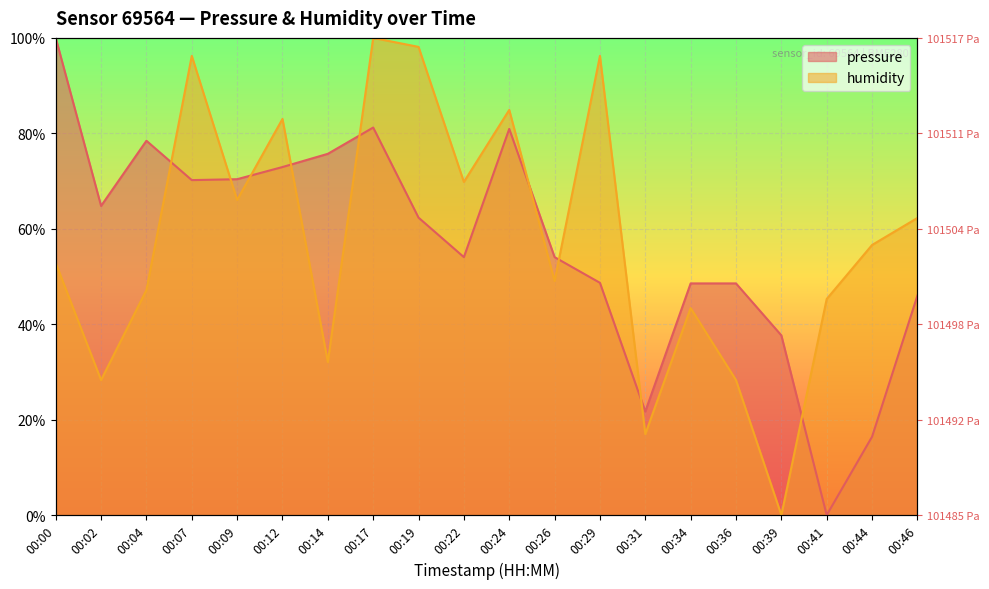

Reading left to right, what are all the values shown in this chart?

pressure: 100.0	64.8	78.4	70.2	70.4	72.9	75.7	81.2	62.3	54.1	80.9	54.1	48.7	21.7	48.6	48.6	37.7	0.0	16.4	46.0
humidity: 52.8	28.3	47.2	96.2	66.0	83.0	32.1	100.0	98.1	69.8	84.9	49.1	96.2	17.0	43.4	28.3	0.0	45.3	56.6	62.3